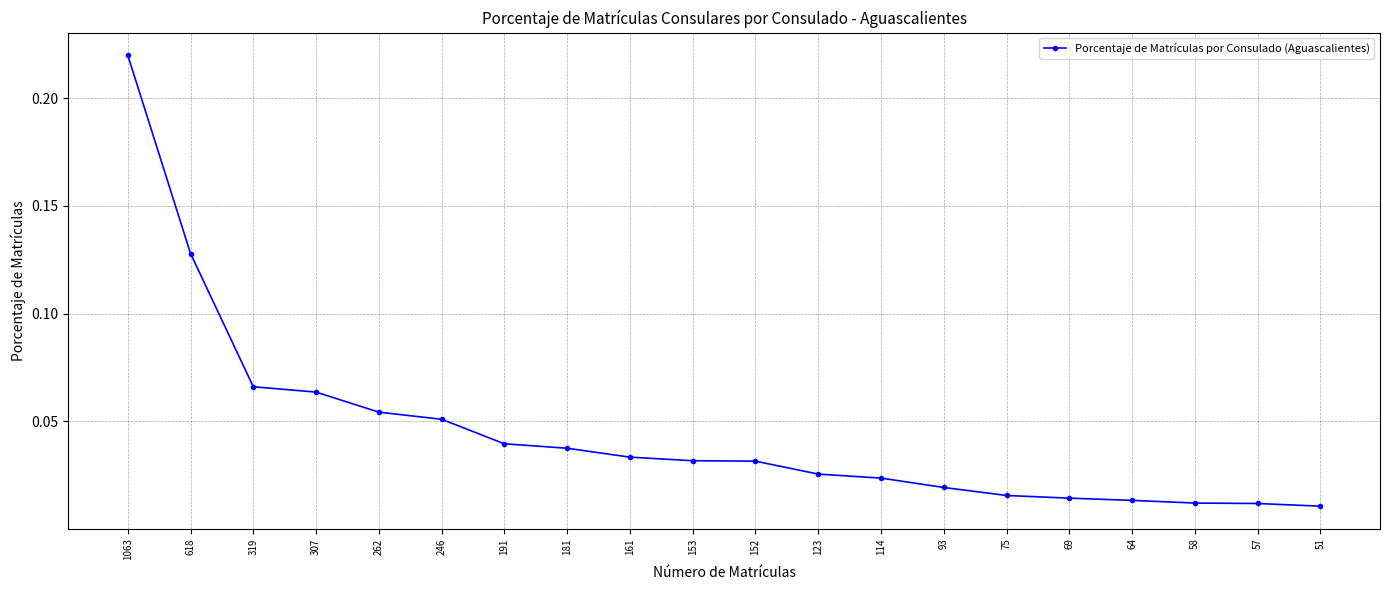

Which has a higher value, 307 or 181?

307